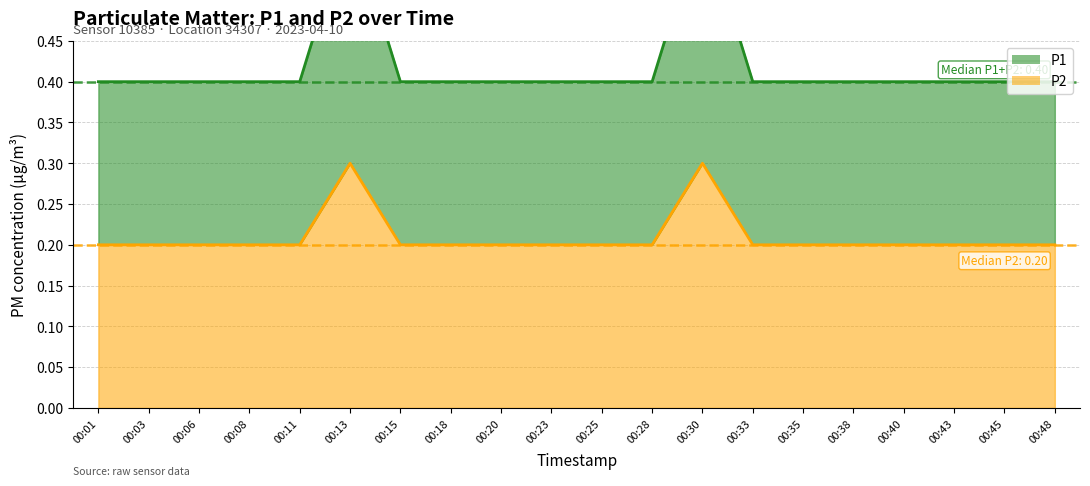

Where is the first local maximum for P1?

00:13